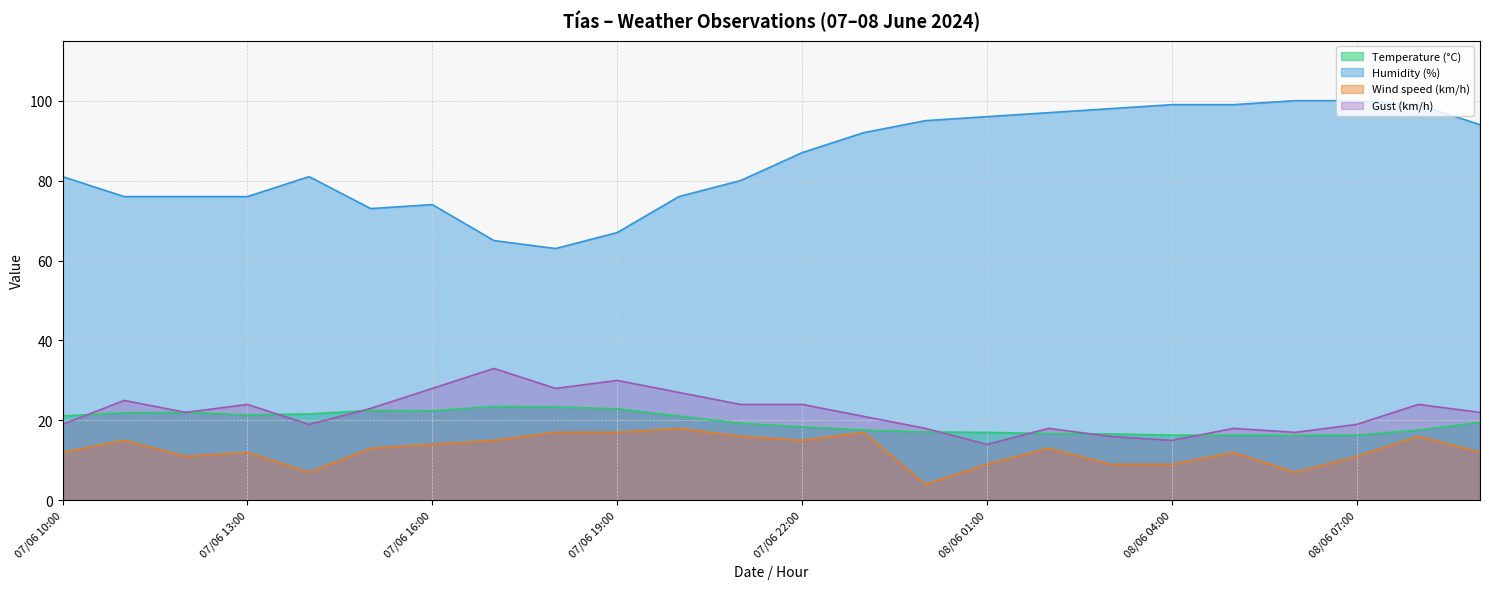

Which series changed the most between 07/06 22:00 and 08/06 06:00?

Humidity (%)